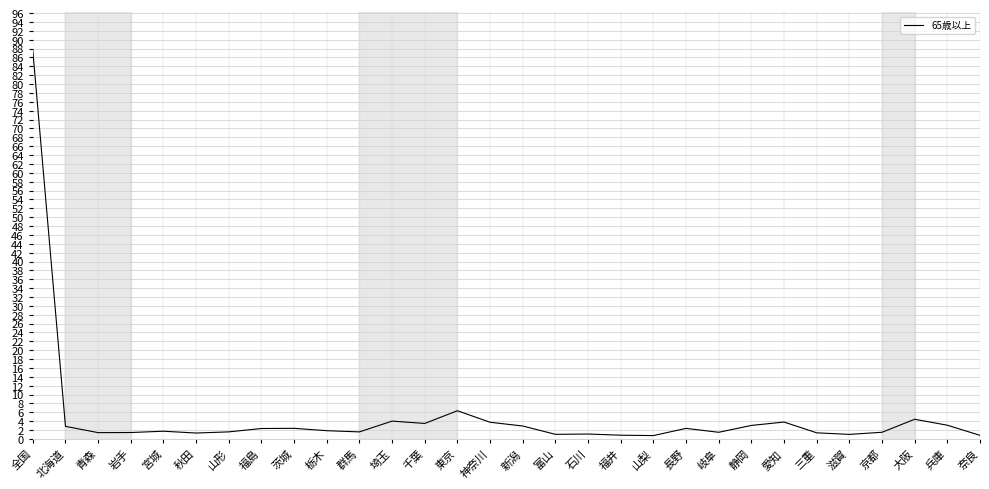

How many categories are shown in the chart?

30